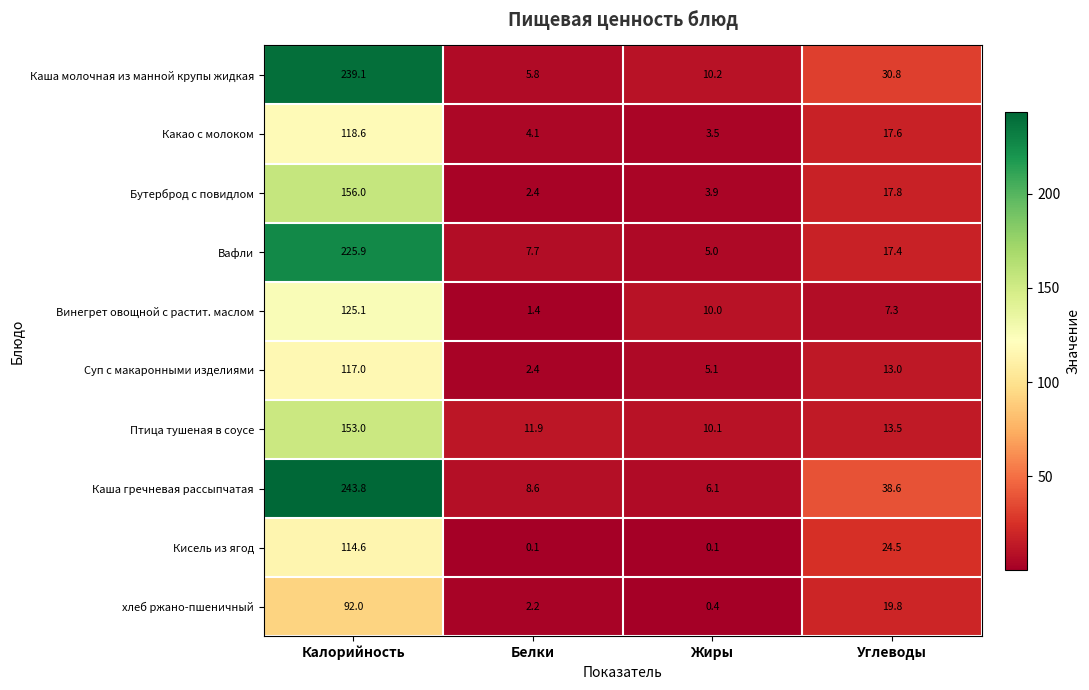

Rank the categories by Каша молочная из манной крупы жидкая value from lowest to highest.

Белки, Жиры, Углеводы, Калорийность